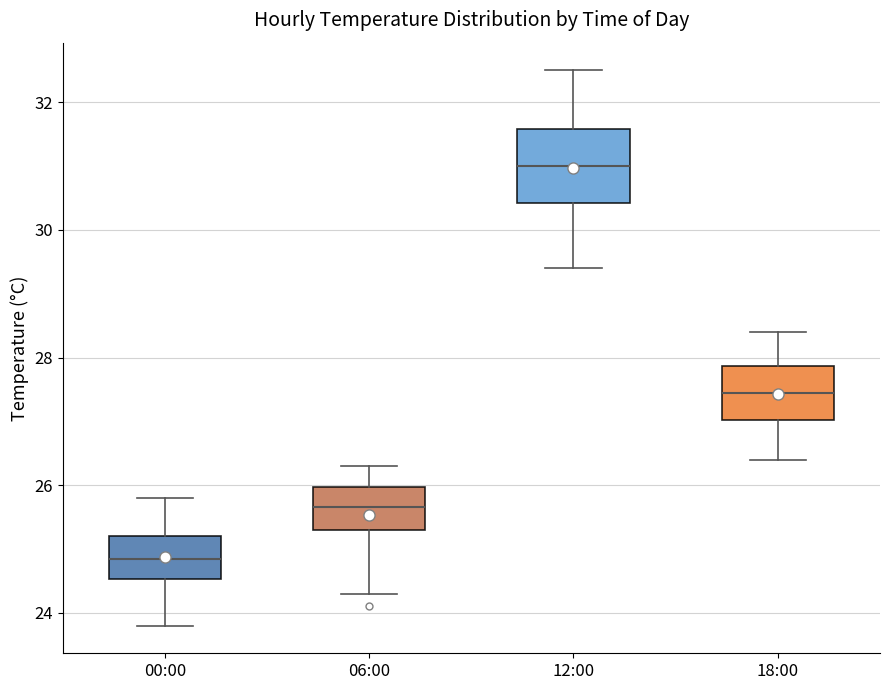

Reading left to right, transcribe this box plot: for each box, give where its median line is, the range the box spans, and where its two whiskers end, as read against the y-axis. The values are not printed on the chart, so give them approximately, as read against the axis.

00:00: median 24.8, box 24.6 to 25.2, whiskers 23.8 to 25.8
06:00: median 25.6, box 25.4 to 26.0, whiskers 24.4 to 26.4
12:00: median 31.0, box 30.4 to 31.6, whiskers 29.4 to 32.6
18:00: median 27.4, box 27.0 to 27.8, whiskers 26.4 to 28.4